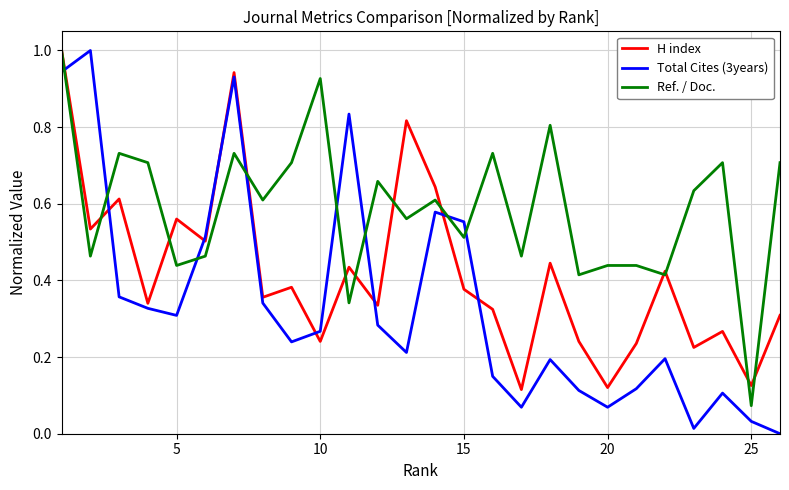

What is the maximum value shown in the chart?

1.0